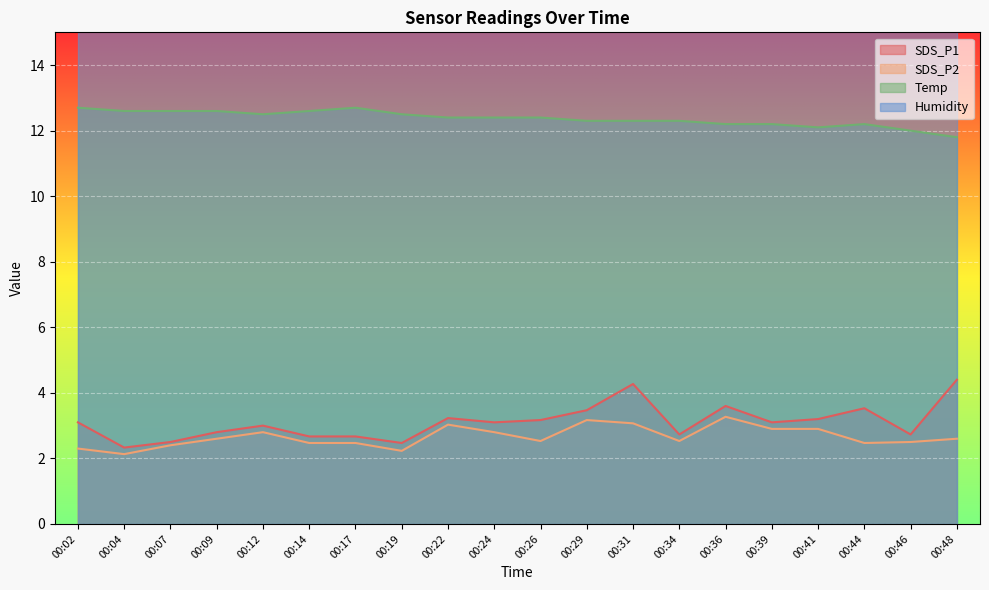

True or false: SDS_P1 and Temp cross at least once.

False